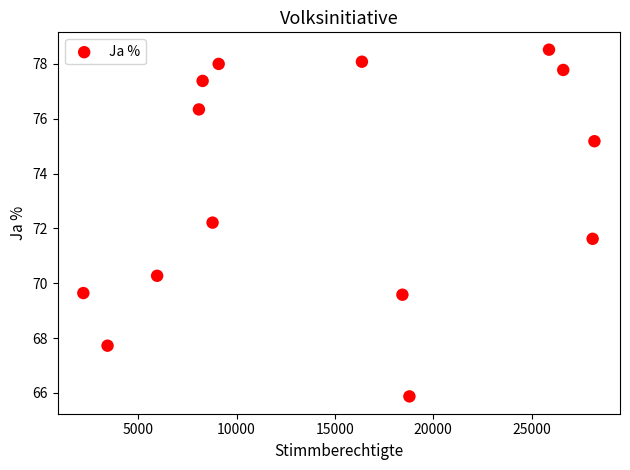

What is the range of X values (max minus min)?

25985.0